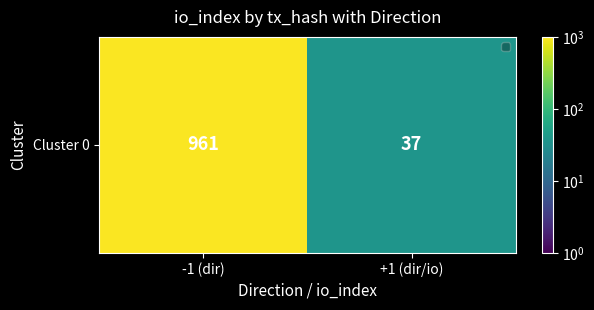

List the labels in order of value, smallest first.

+1 (dir/io), -1 (dir)